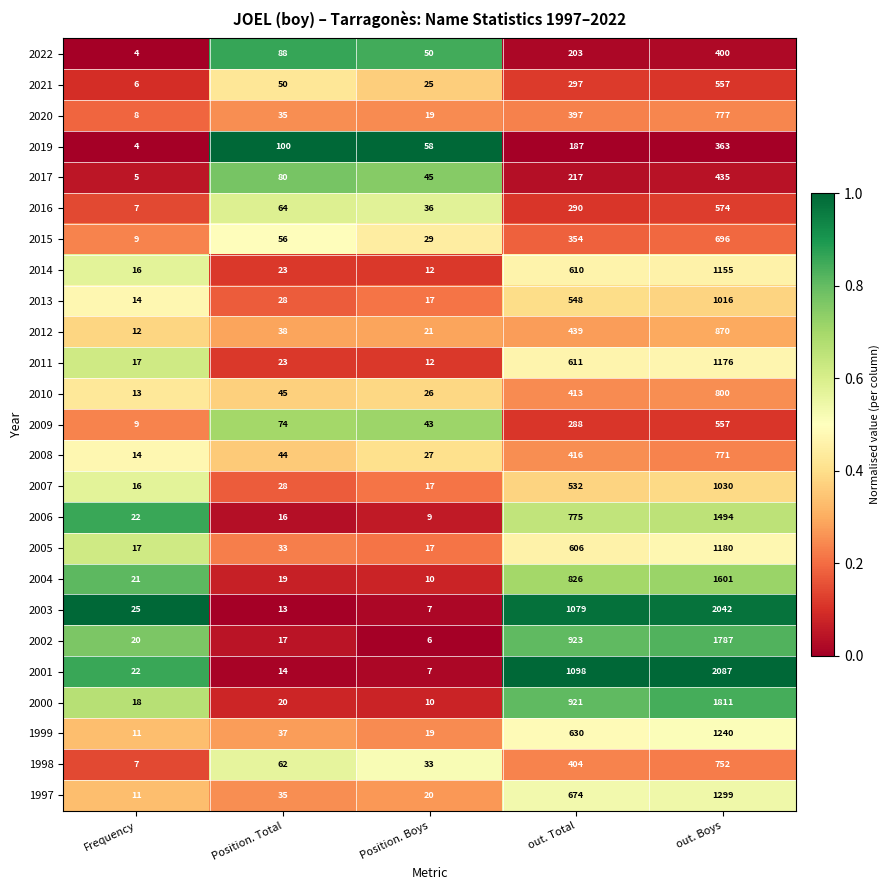

The value of 1997 at out. Boys is 1761. True or false?

False